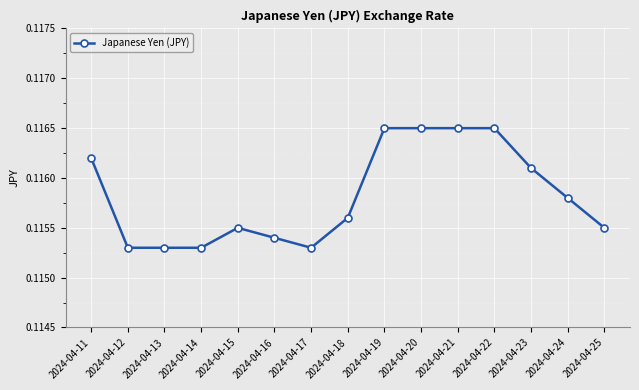

Between 2024-04-15 and 2024-04-21, which is larger?

2024-04-21